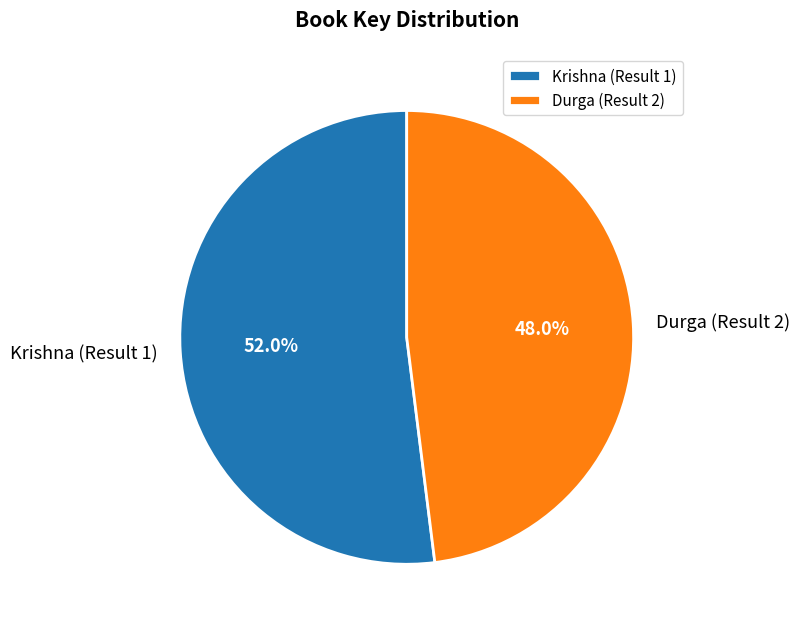

Count the number of slices in the pie.

2